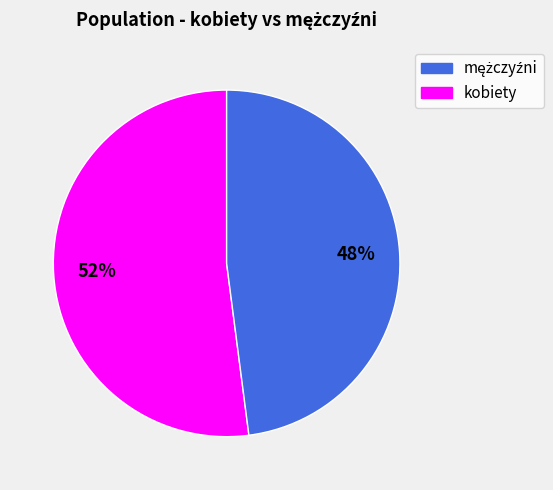

Does any single category account for the majority?

Yes